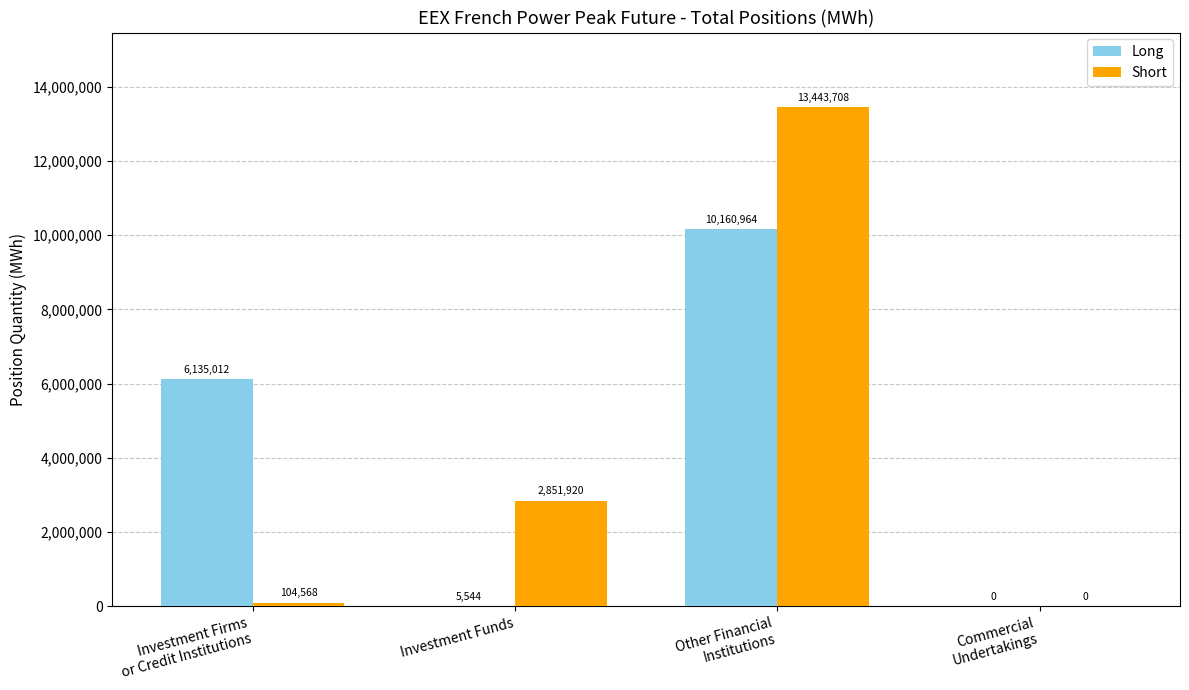

At which label is Short closest to 6721854?

Investment Funds